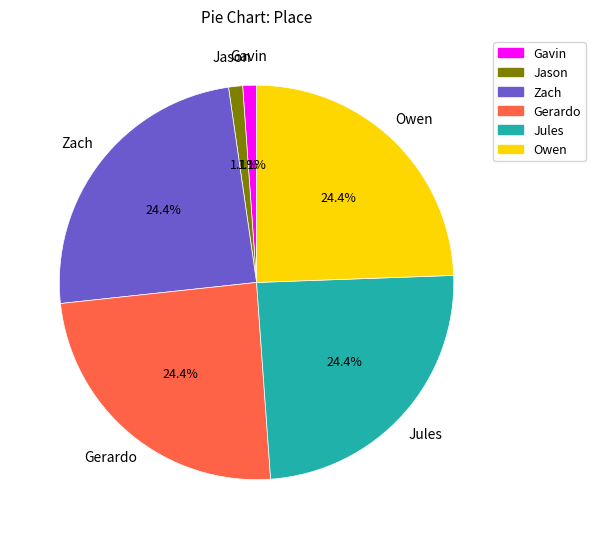

What percentage is the Gavin slice, to the nearest percent?

1%